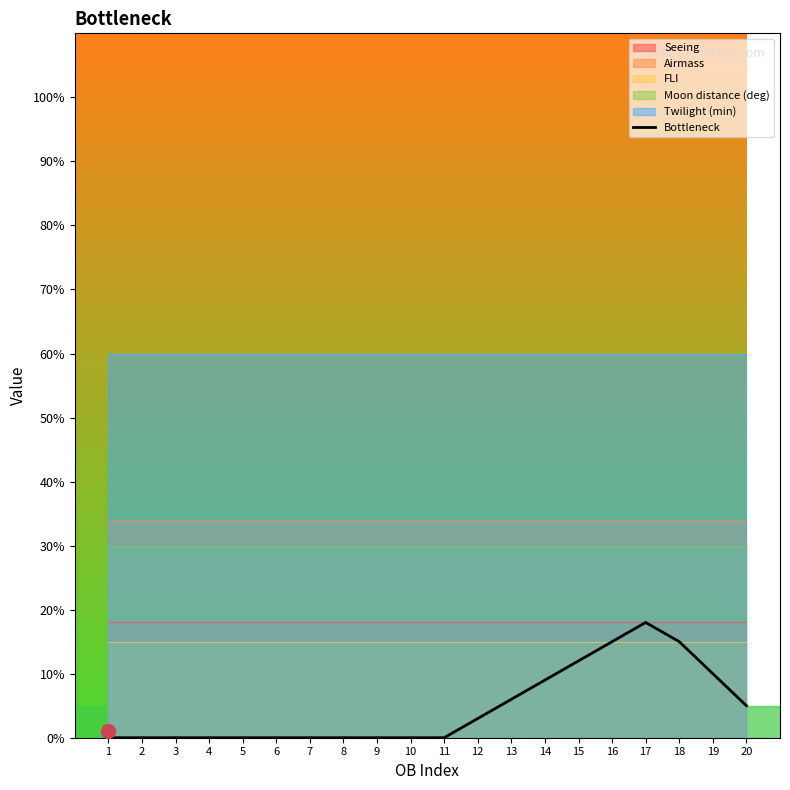

Reading left to right, transcribe all the data shown in this chart.

0	0	0	0	0	0	0	0	0	0	0	3	6	9	12	15	18	15	10	5